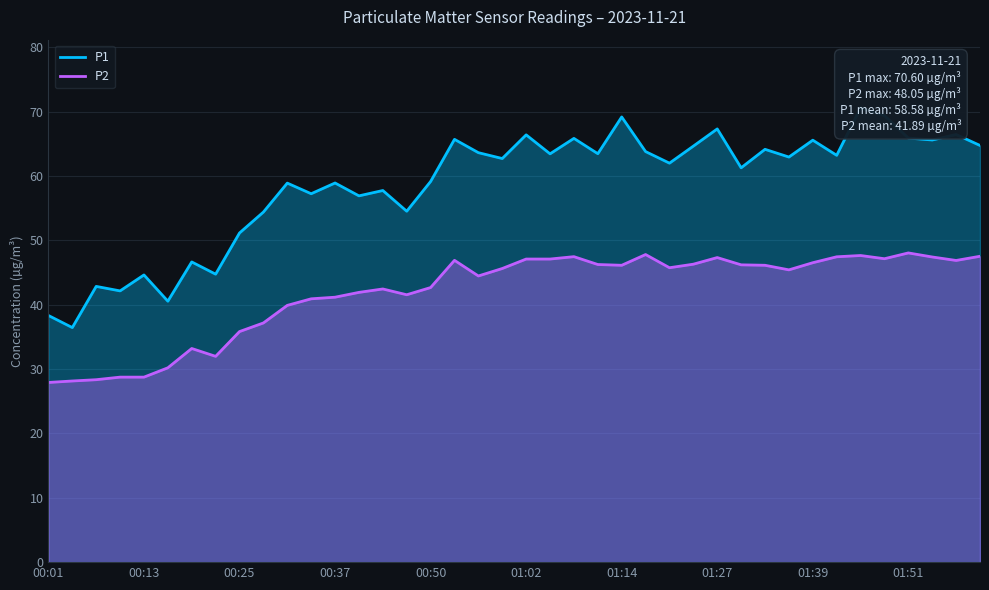

At how many categories does at least one series exceed 30?

40